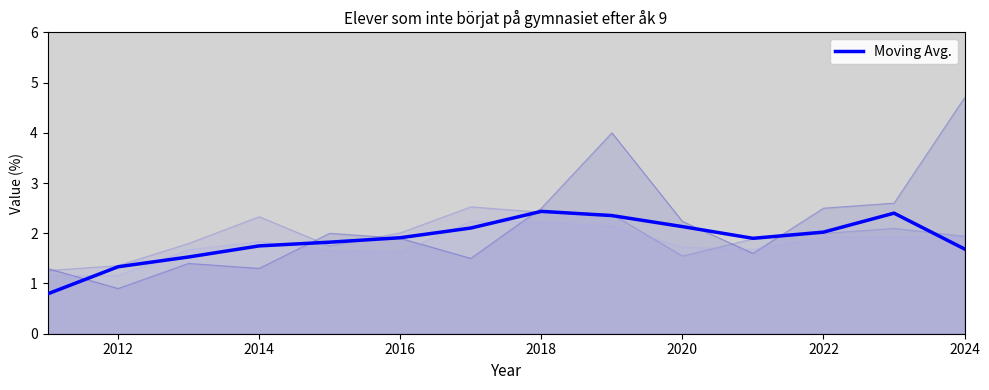

Read the value at 2012.

1.3